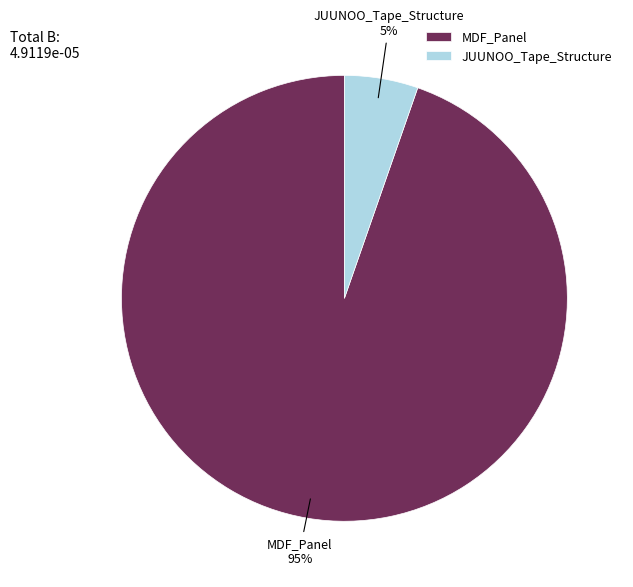

What is the smallest slice in the pie chart?

JUUNOO_Tape_Structure